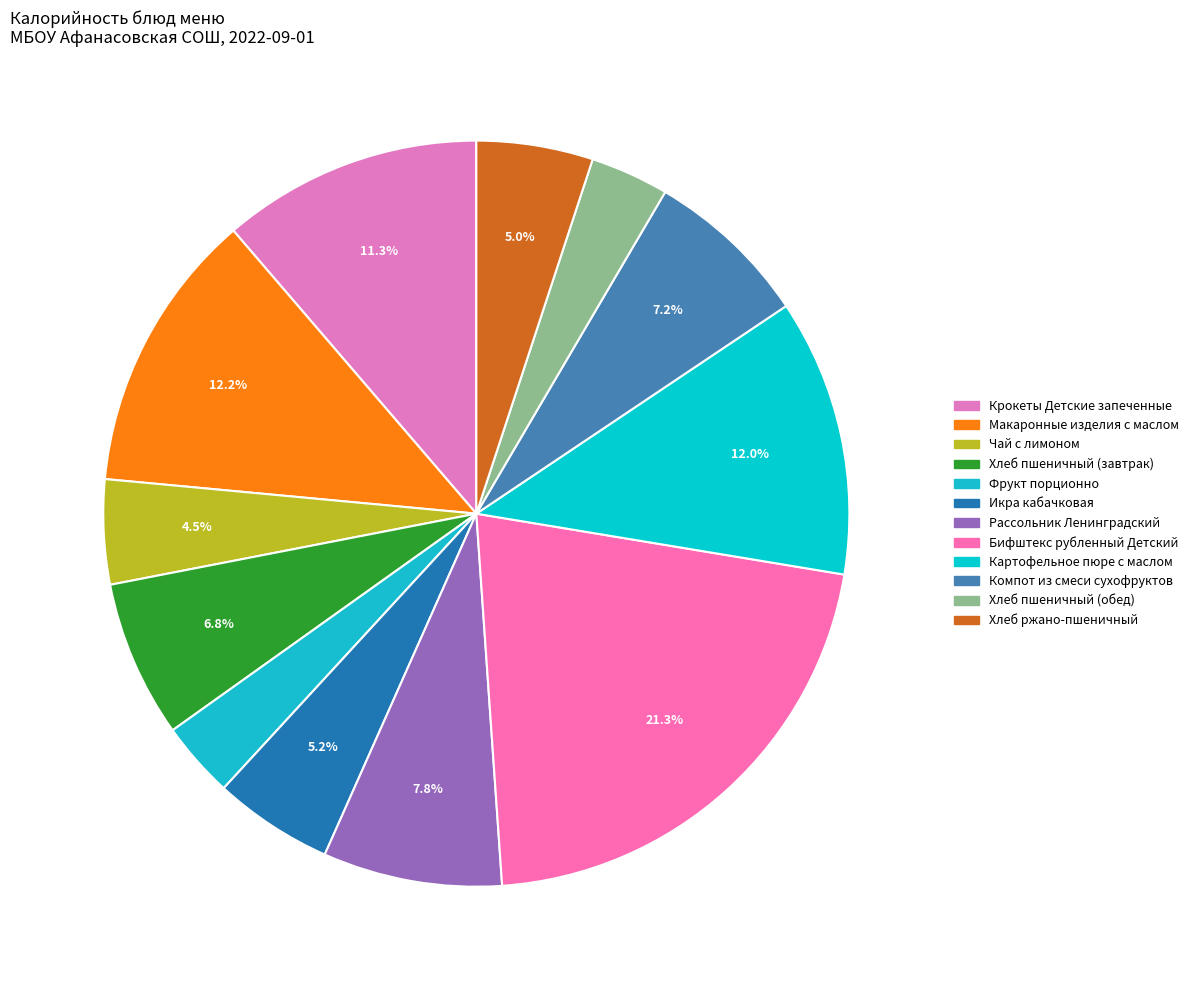

To the nearest percent, what is the average slice percentage?

8%